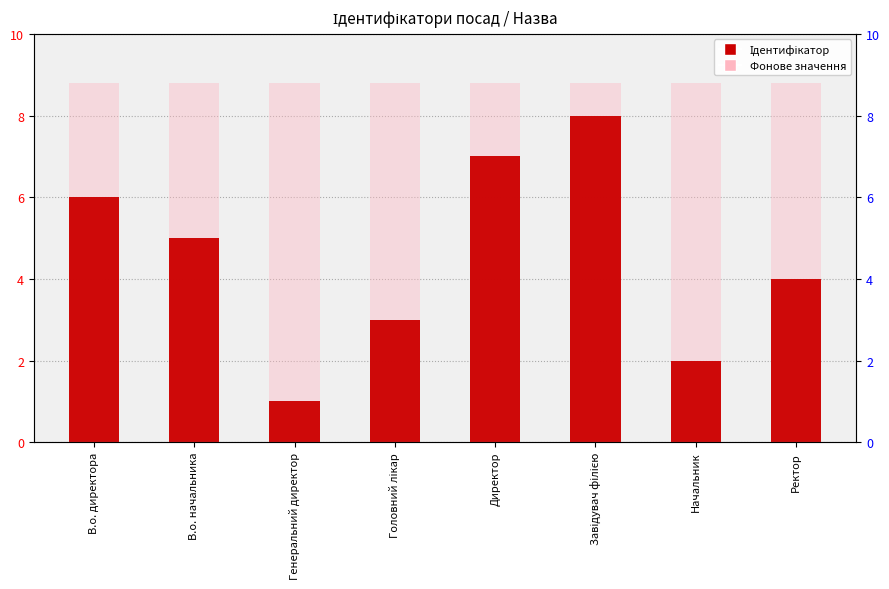

True or false: Ідентифікатор has a value of 1.4 at Генеральний директор.

False